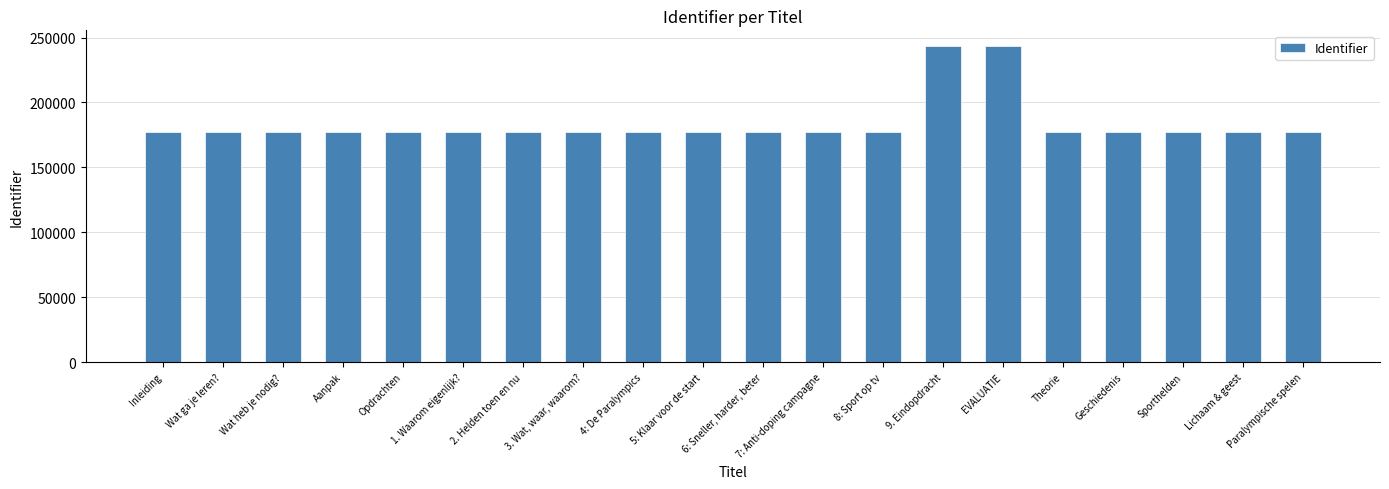

List the labels in order of value, largest first.

EVALUATIE, 9. Eindopdracht, Paralympische spelen, Lichaam & geest, Sporthelden, Geschiedenis, Theorie, 8: Sport op tv, 7: Anti-doping campagne, 6: Sneller, harder, beter, 5: Klaar voor de start, 4: De Paralympics, 3. Wat, waar, waarom?, 2. Helden toen en nu, 1. Waarom eigenlijk?, Opdrachten, Aanpak, Wat heb je nodig?, Wat ga je leren?, Inleiding